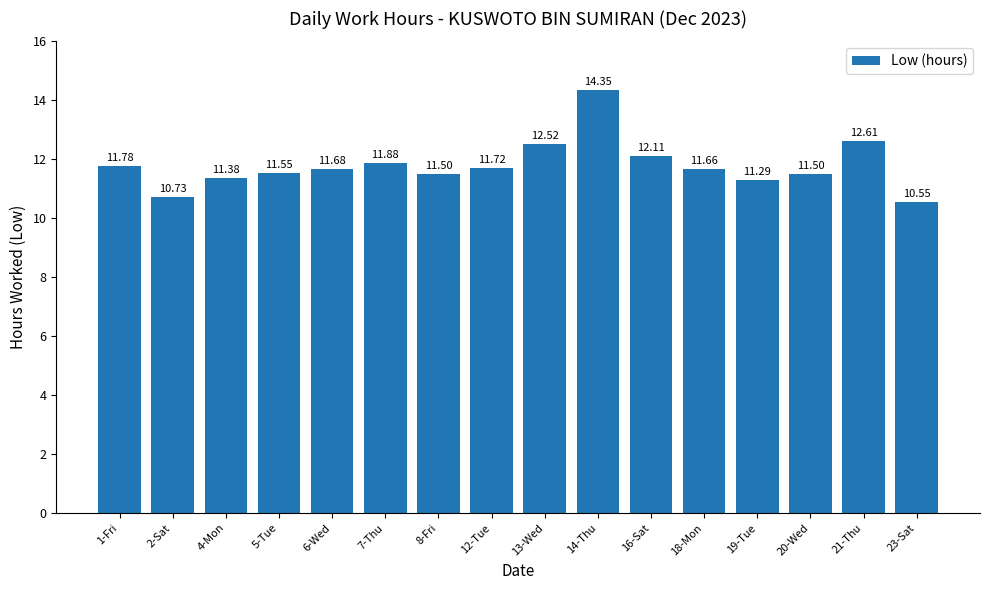

What is the difference between the maximum and minimum values?

3.8